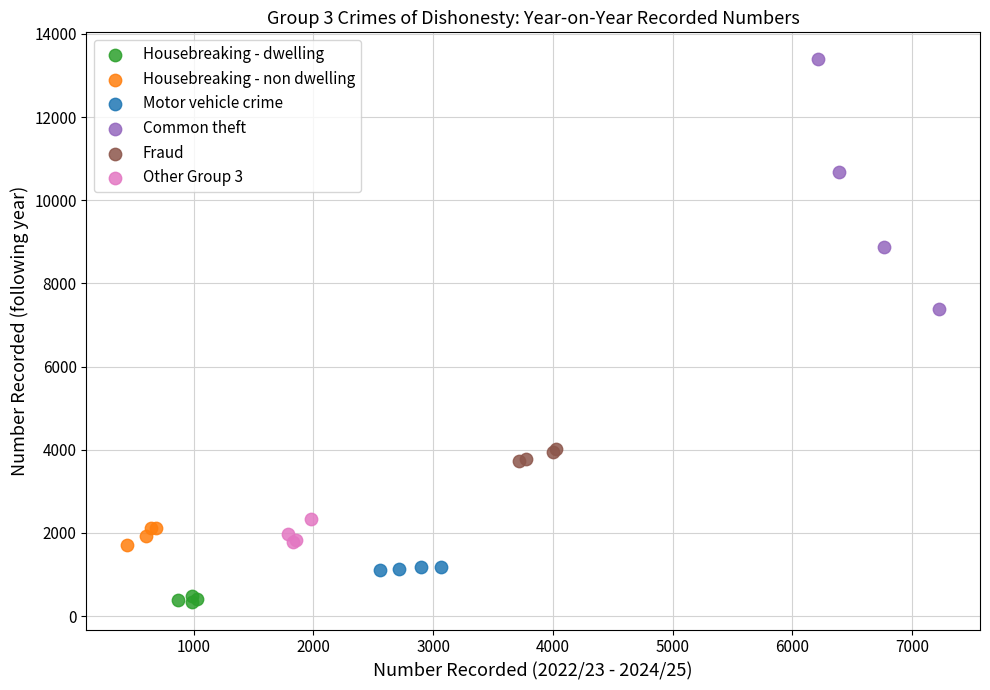

What are all the series names shown in the legend?

Housebreaking - dwelling, Housebreaking - non dwelling, Motor vehicle crime, Common theft, Fraud, Other Group 3